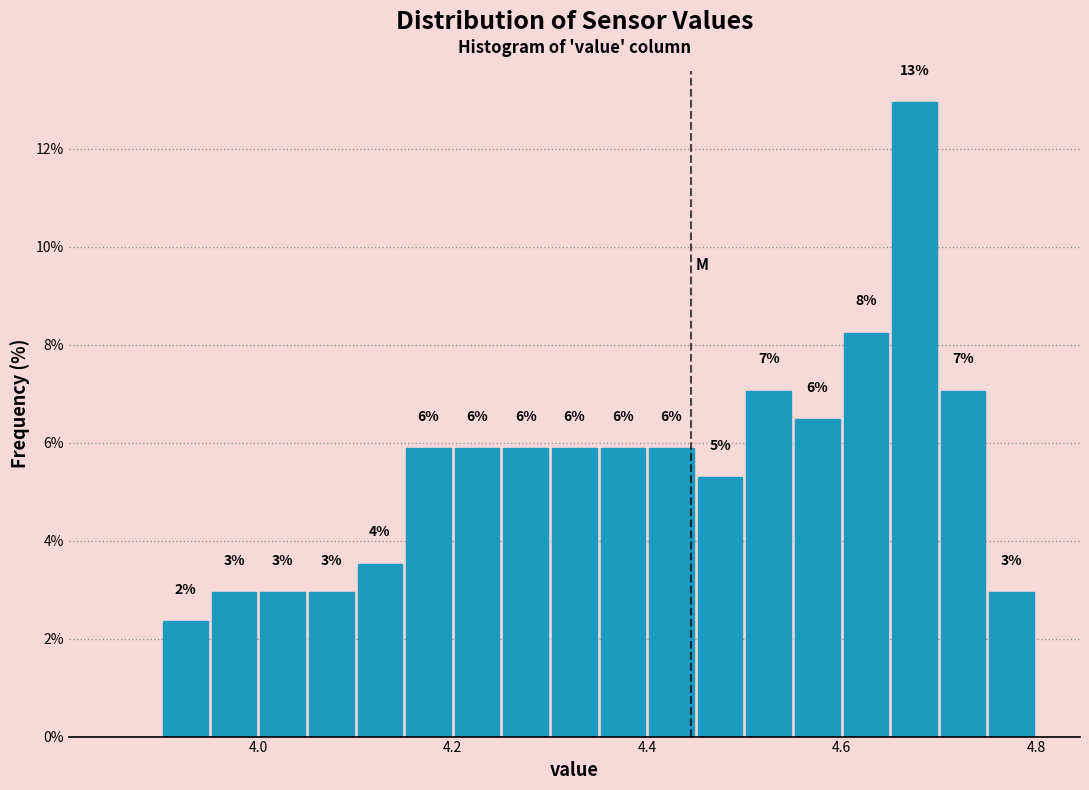

Read against the x-axis, roughly where is the centre of the tallest bar?

4.68